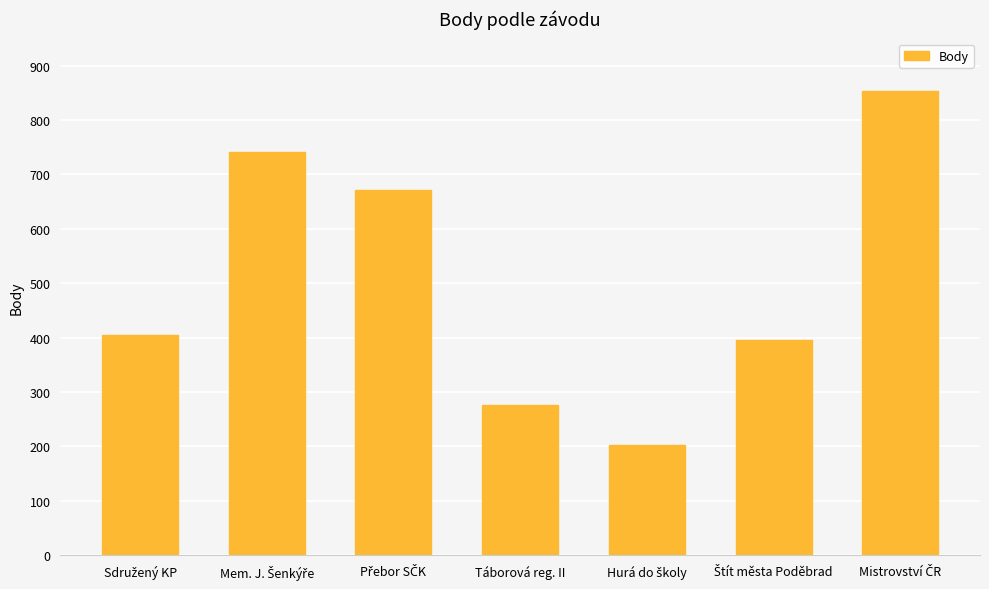

Reading left to right, extract all data points from this chart.

404	741	672	277	202	396	854